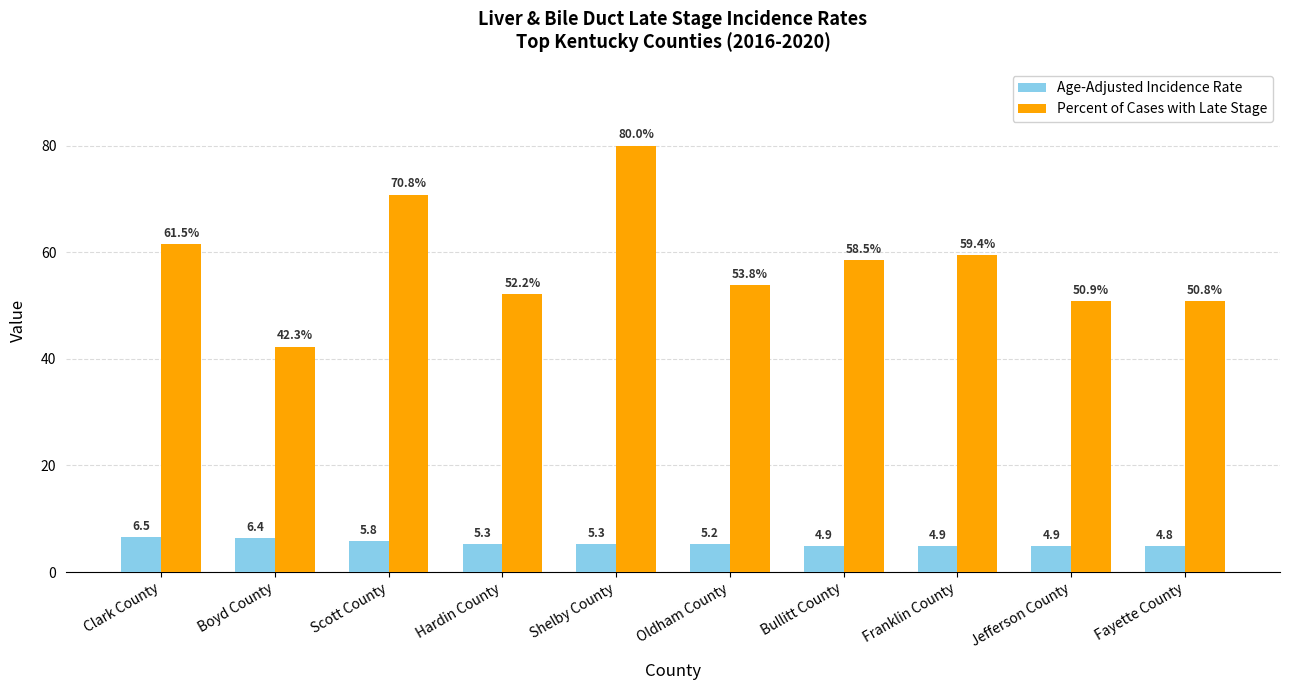

What is the label of the 1st bar from the left?

Clark County